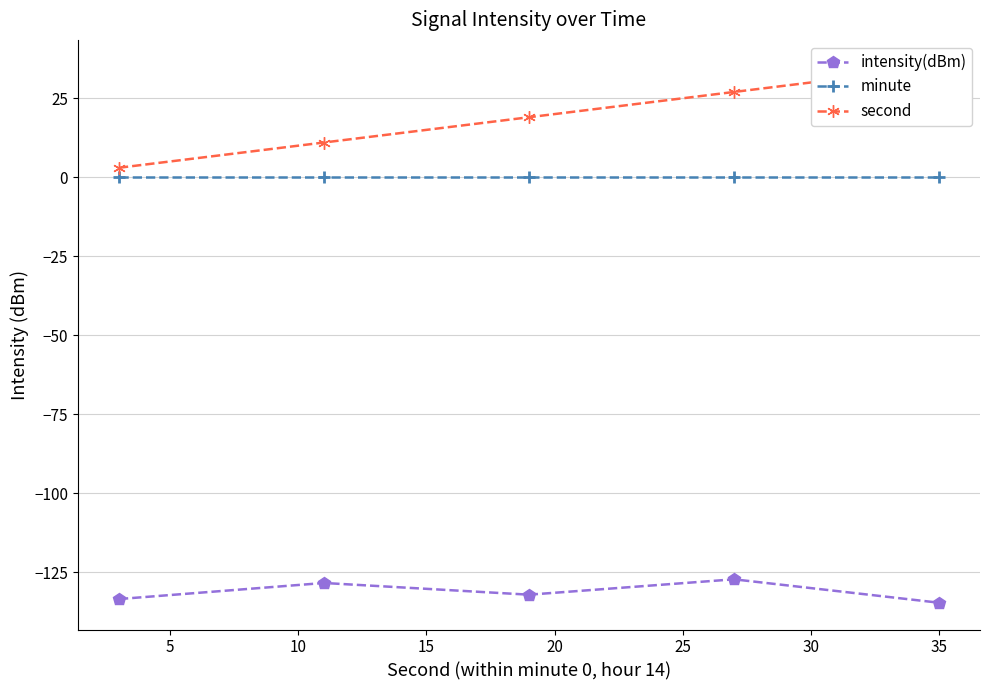

True or false: minute and intensity(dBm) cross at least once.

False